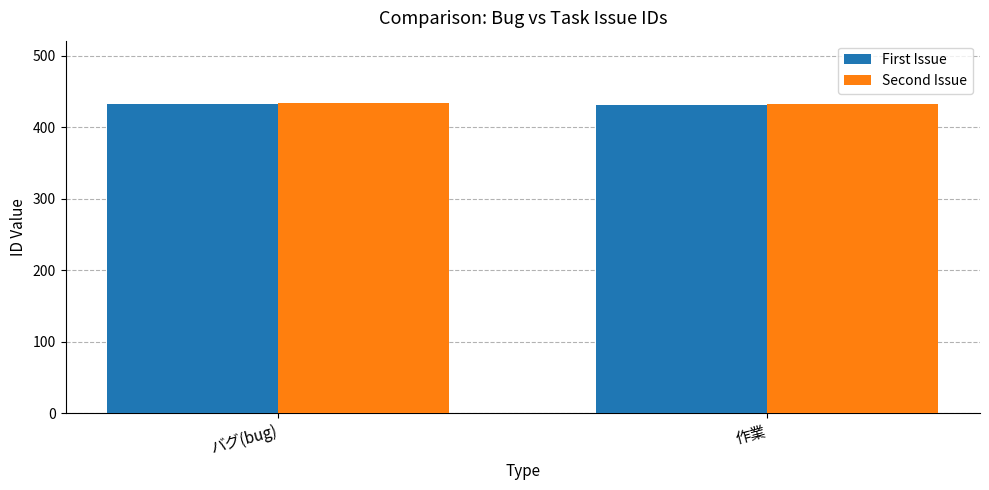

What is the minimum value for First Issue?

431